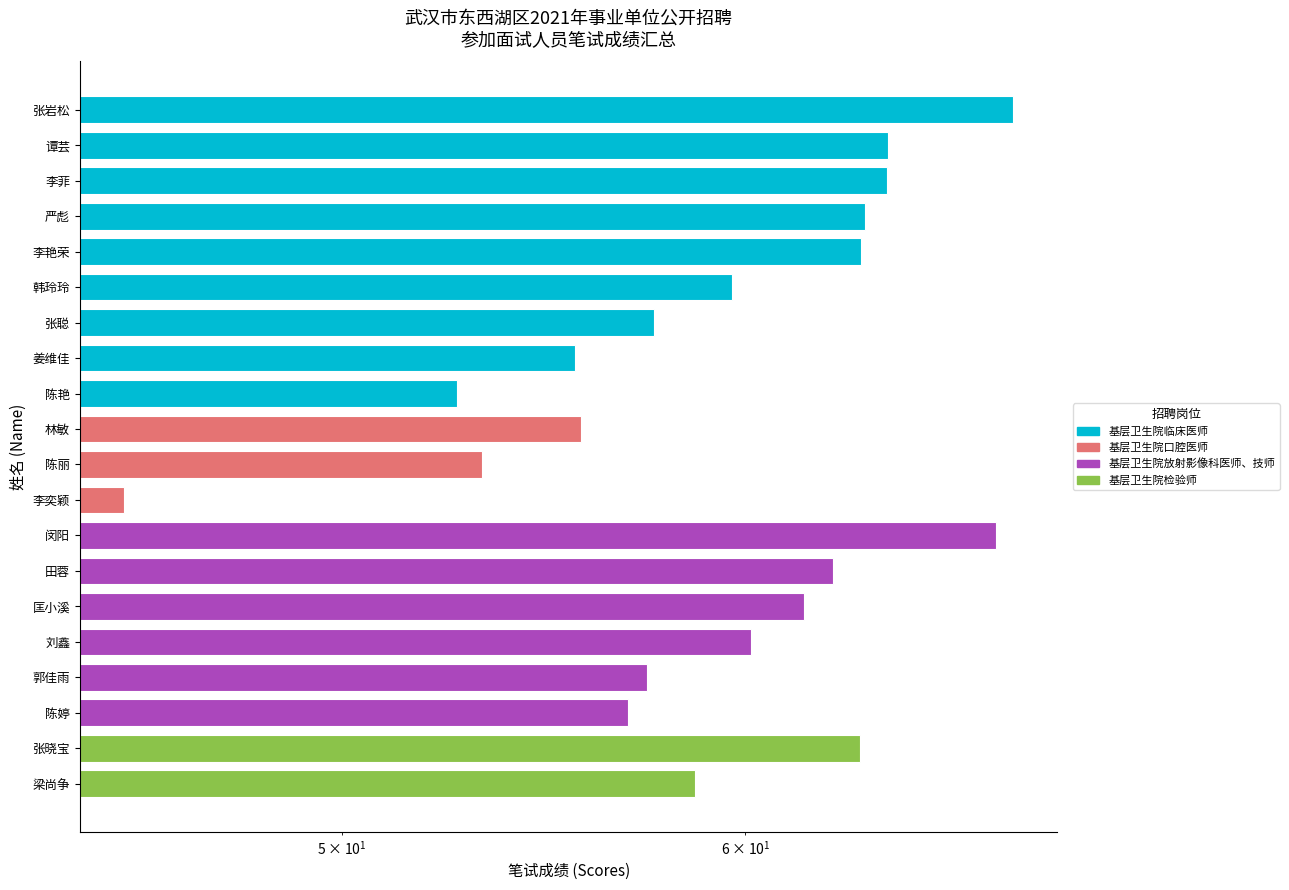

What is the difference between the values at 张晓宝 and 郭佳雨?

5.8